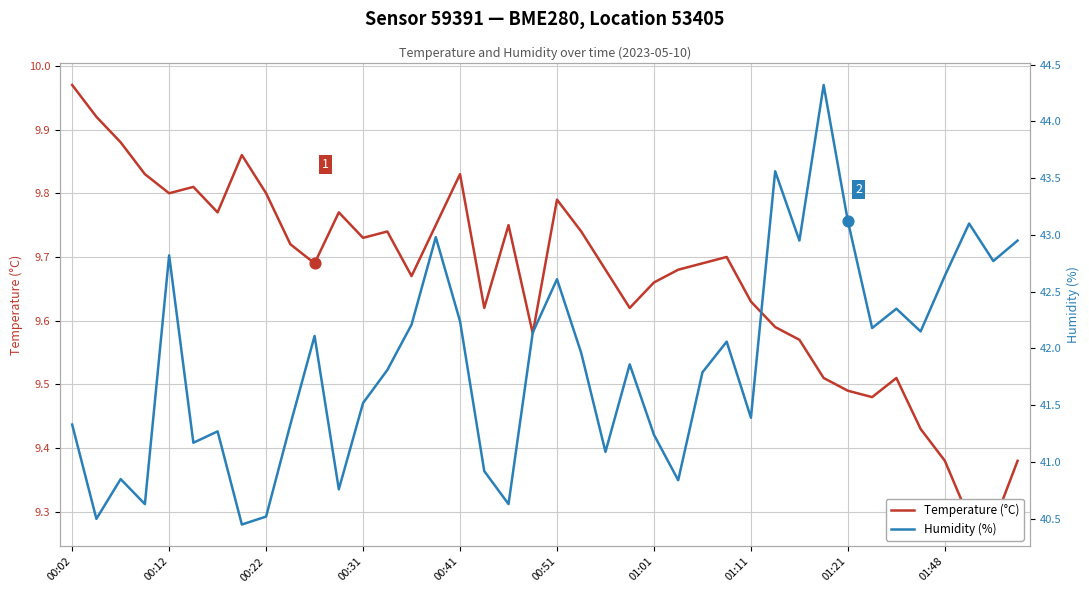

Which series reaches the maximum Y coordinate?

Humidity (%)